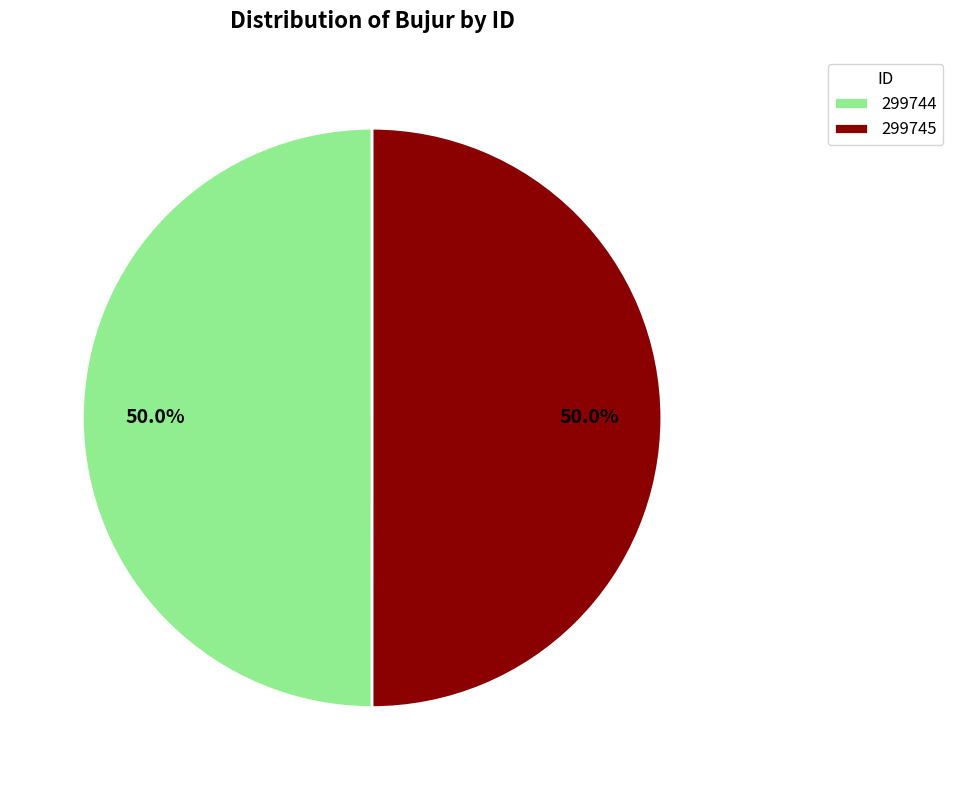

How many slices are in this pie chart?

2